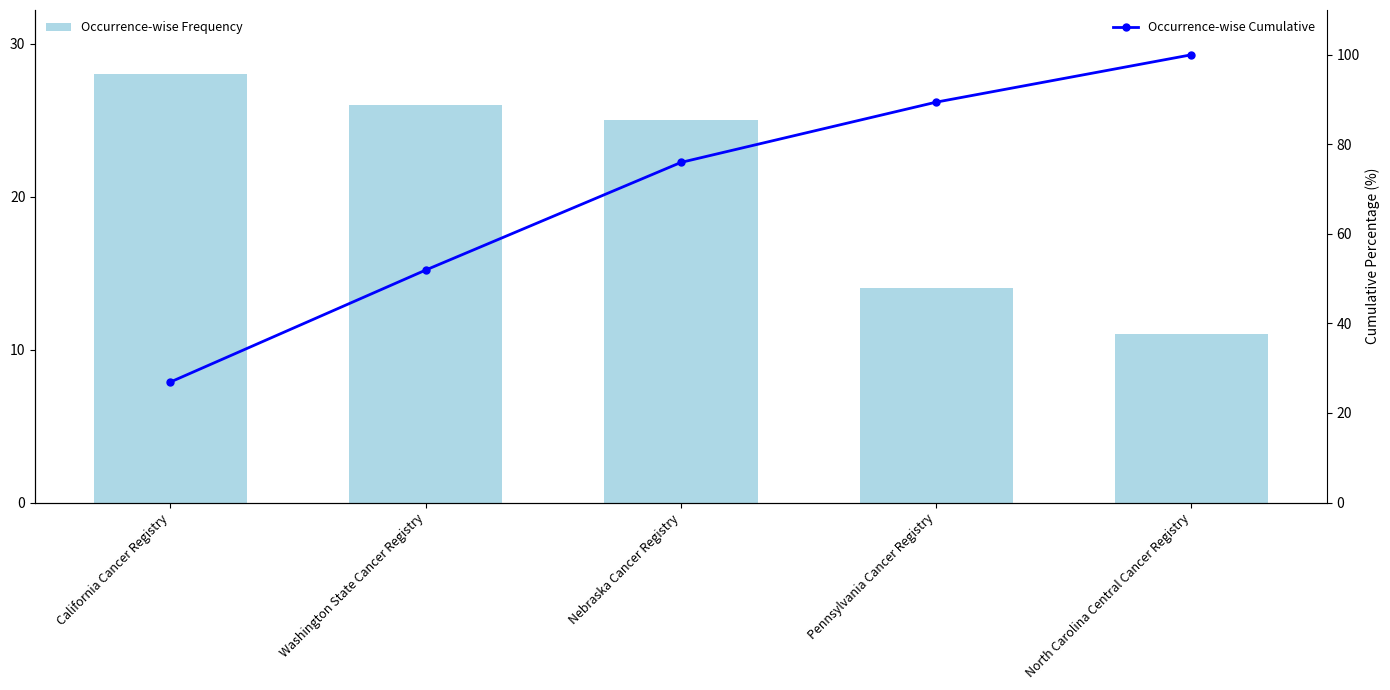

List the series in order of their overall mean, lowest first.

Occurrence-wise Frequency, Occurrence-wise Cumulative